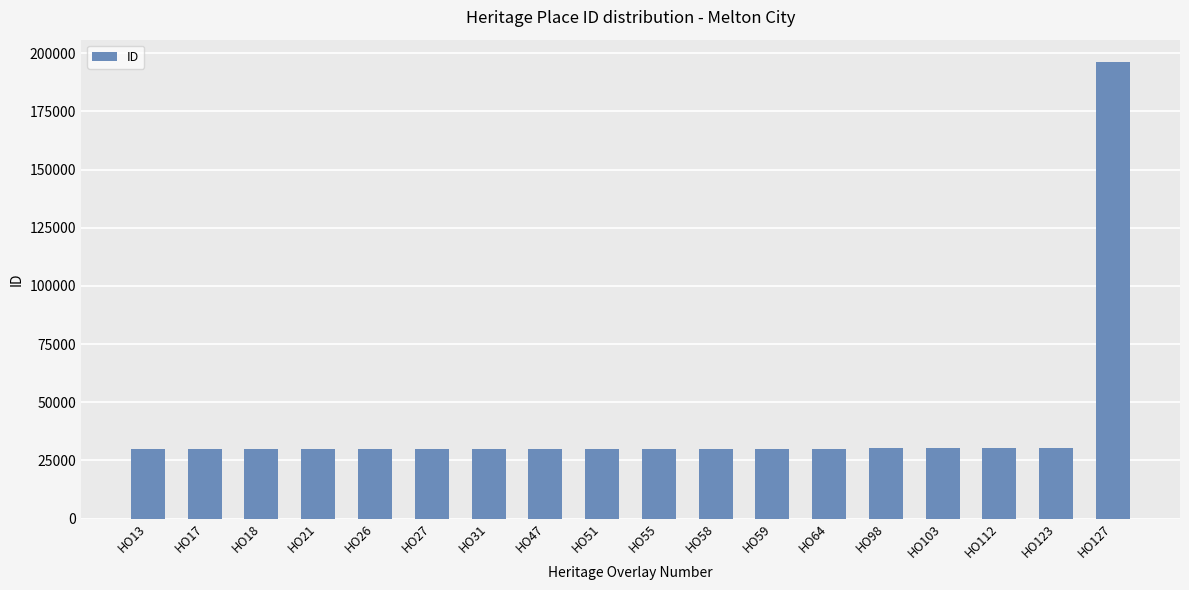

What is the value of the 10th bar from the left?

30051